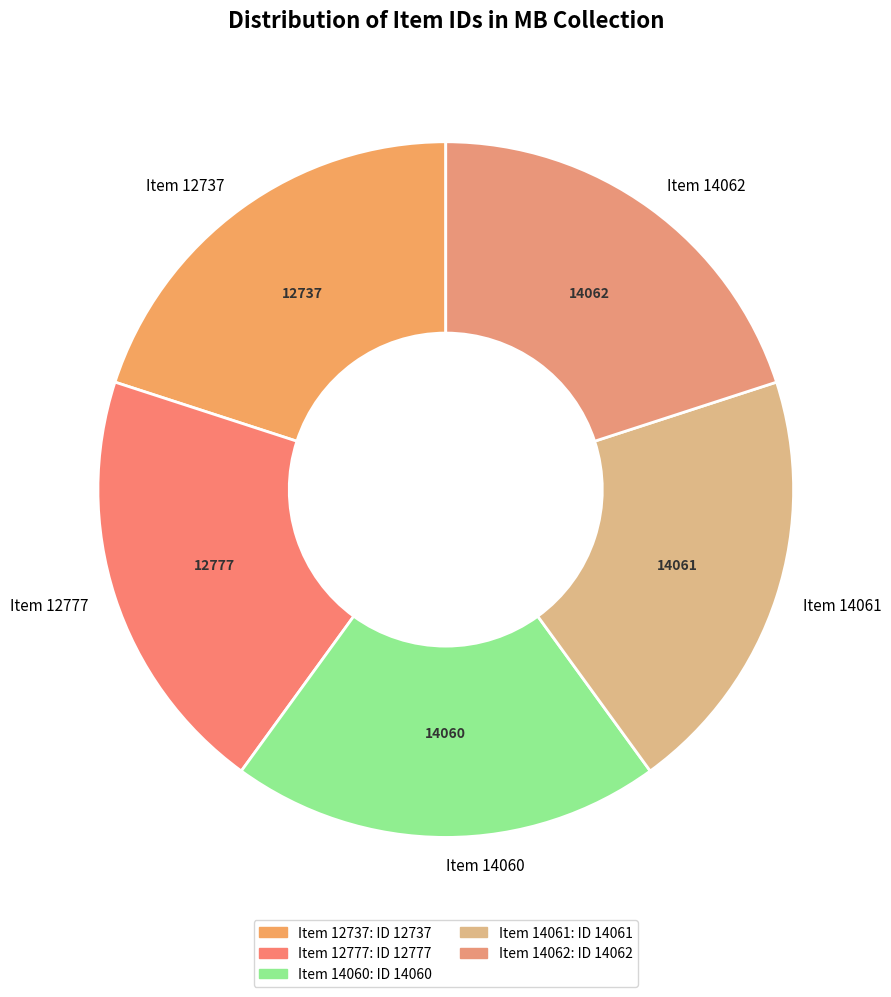

True or false: Item 14061 accounts for 20% of the total.

True